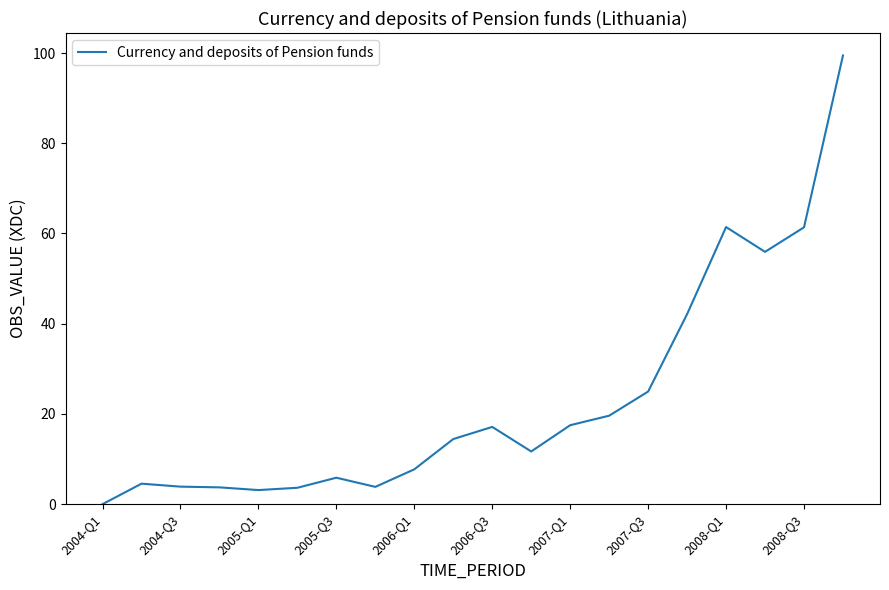

What is the difference between the maximum and minimum values?

99.5